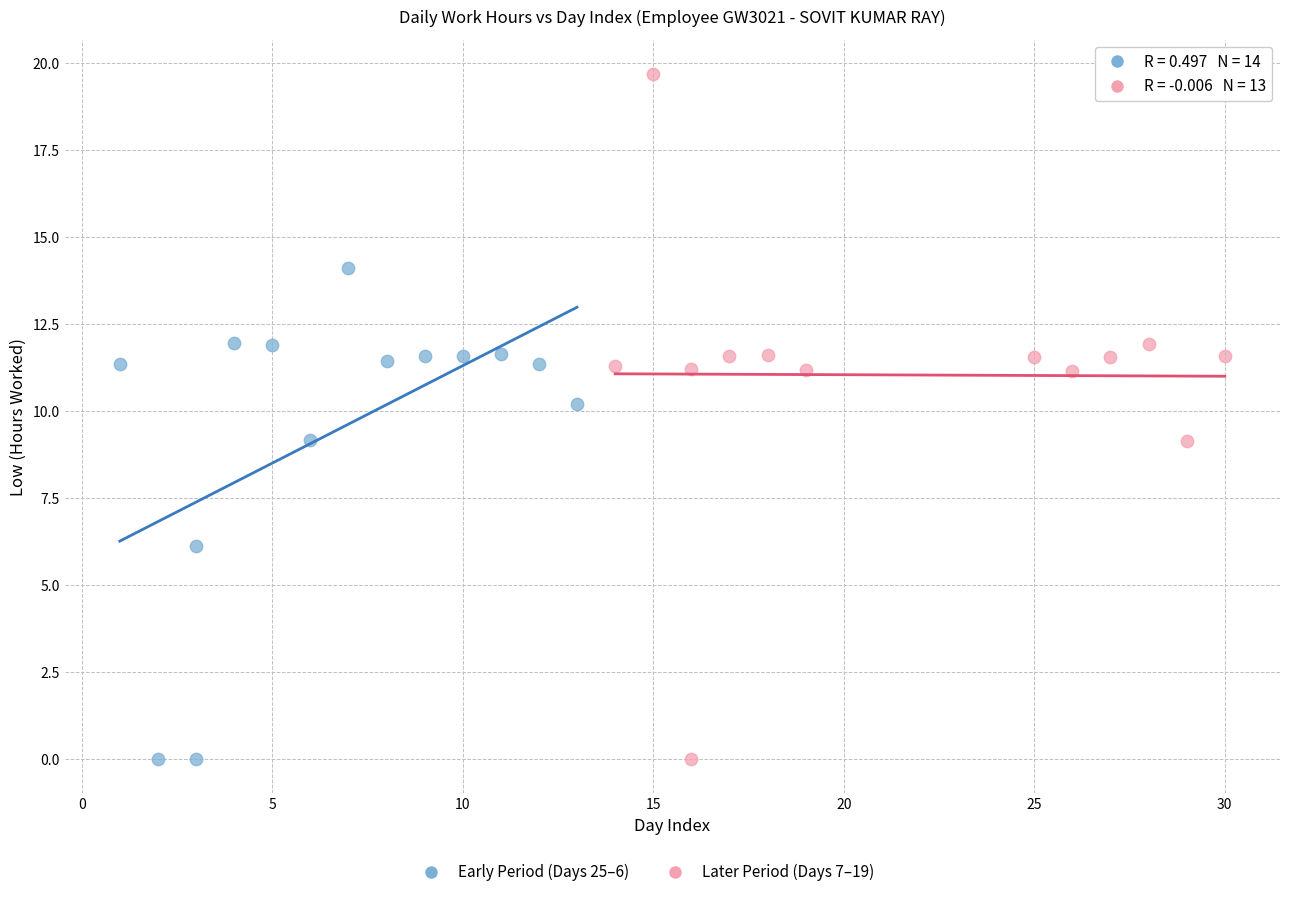

Which series reaches the maximum Y coordinate?

Later Period (Days 7–19)